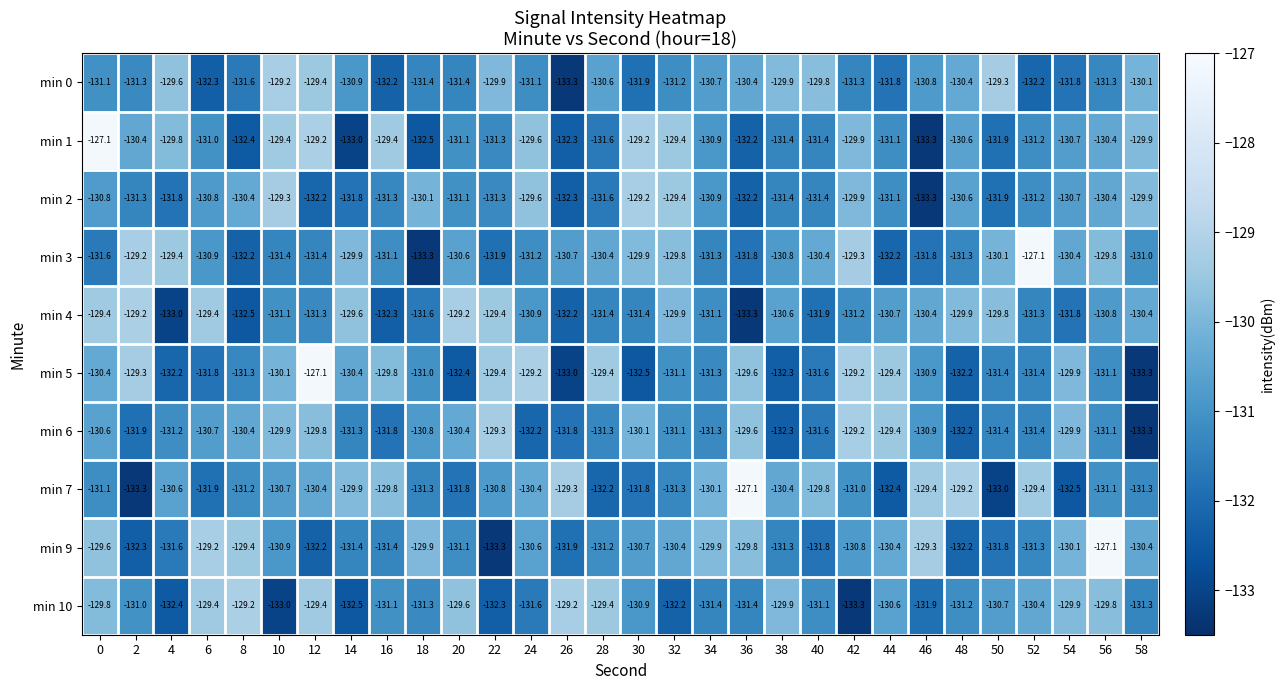

What is the total value across all series at 24?

-1306.4